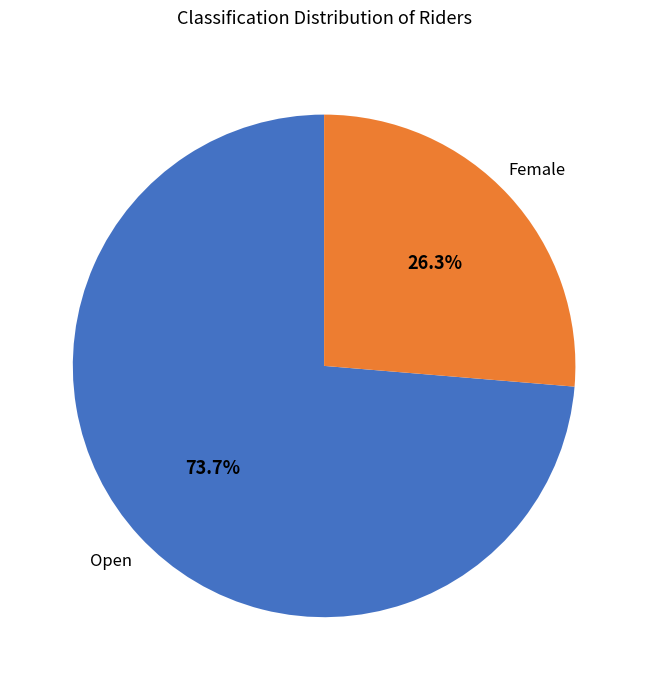

What is the largest slice in the pie chart?

Open